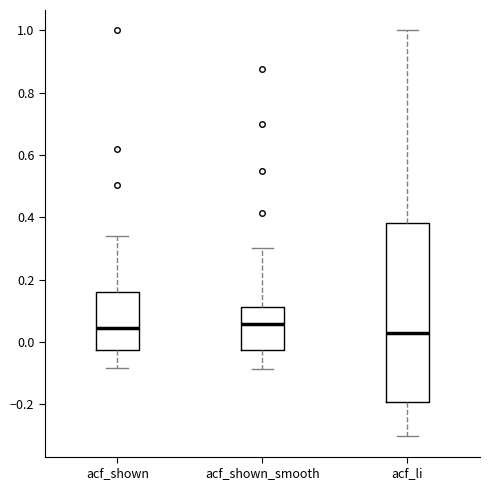

Where does the upper whisker of the box for acf_shown_smooth end on the y-axis? The values are not printed on the chart, so give them approximately, as read against the axis.

0.30